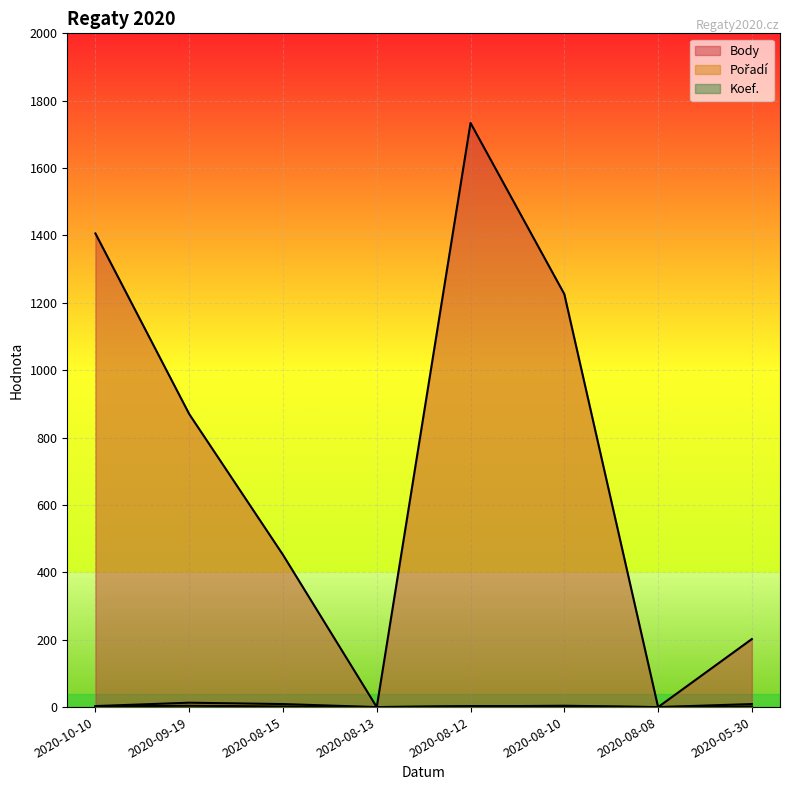

At which label does Koef. reach its minimum?

2020-08-13